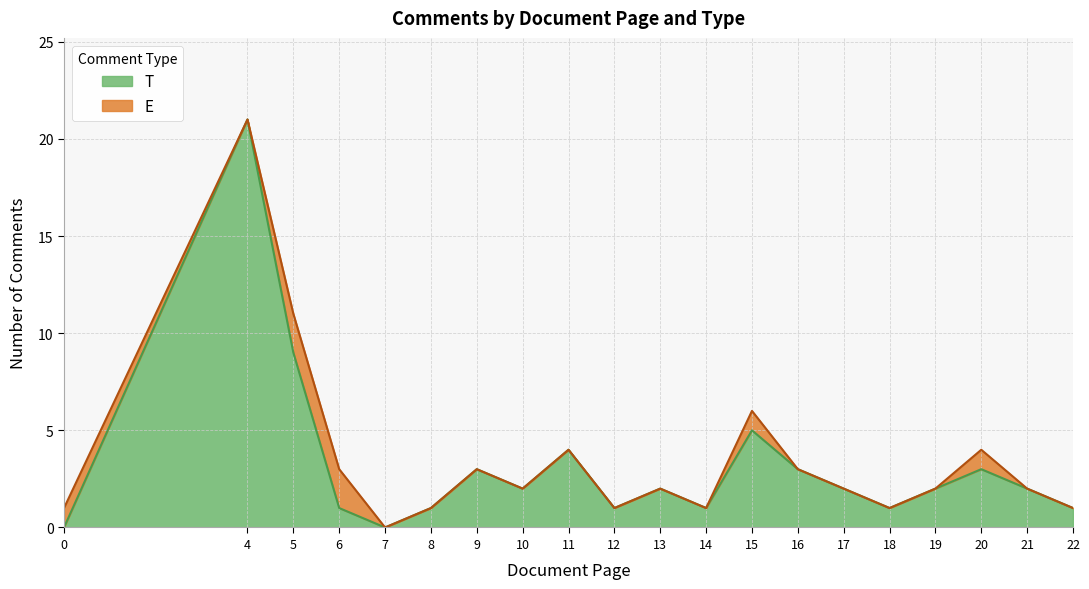

Which category has the highest value across all series?

4